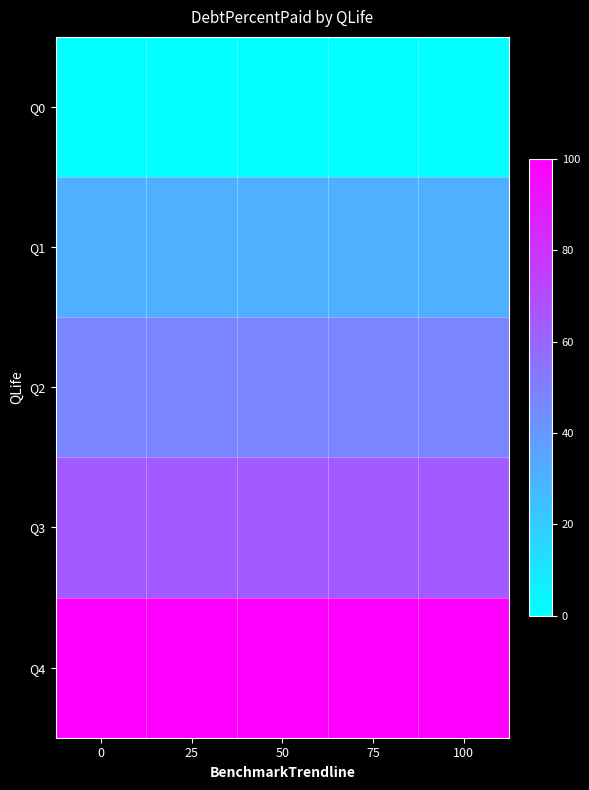

List the series in order of their peak value, lowest first.

Q0, Q1, Q2, Q3, Q4